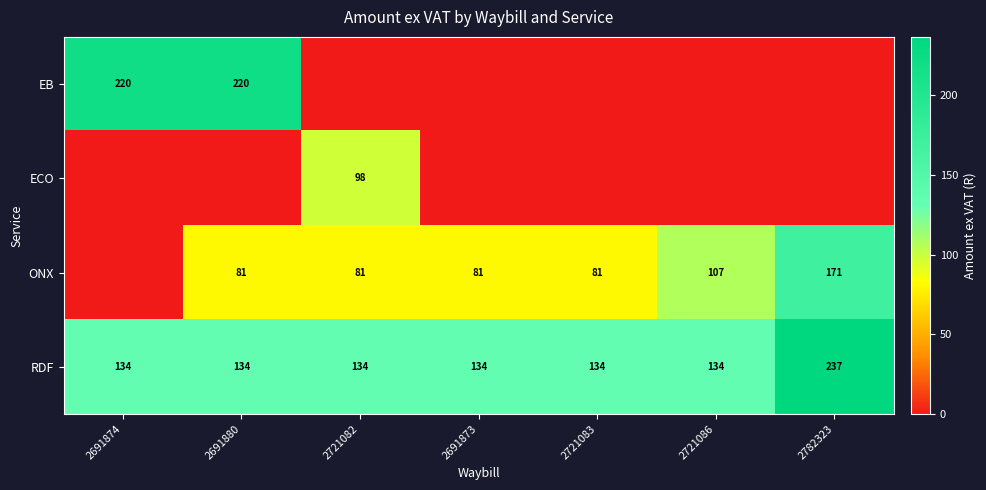

At how many categories does at least one series exceed 97?

7